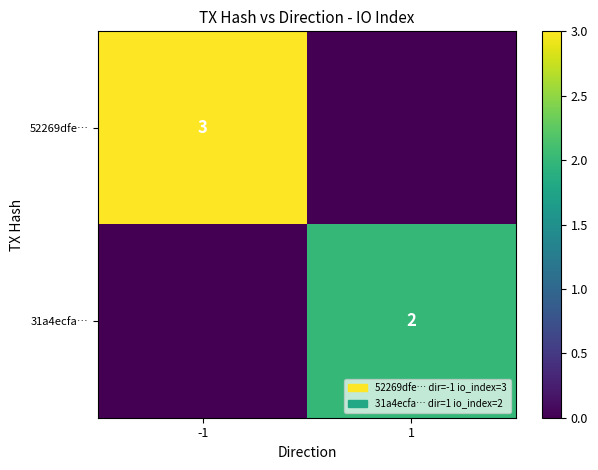

True or false: 52269dfe… has a value of 1 at -1.

False